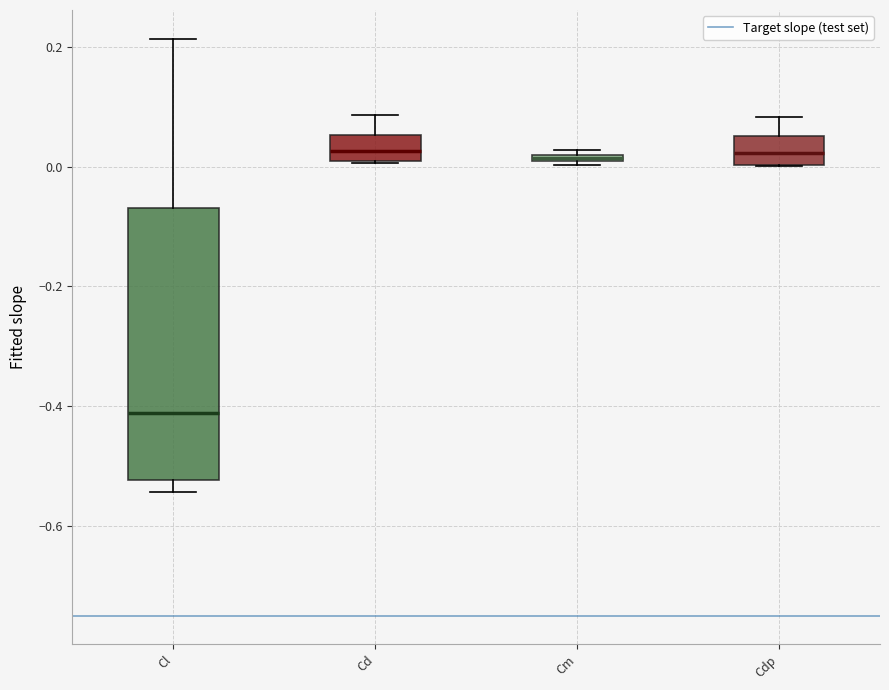

Which box has the lowest median line?

Cl